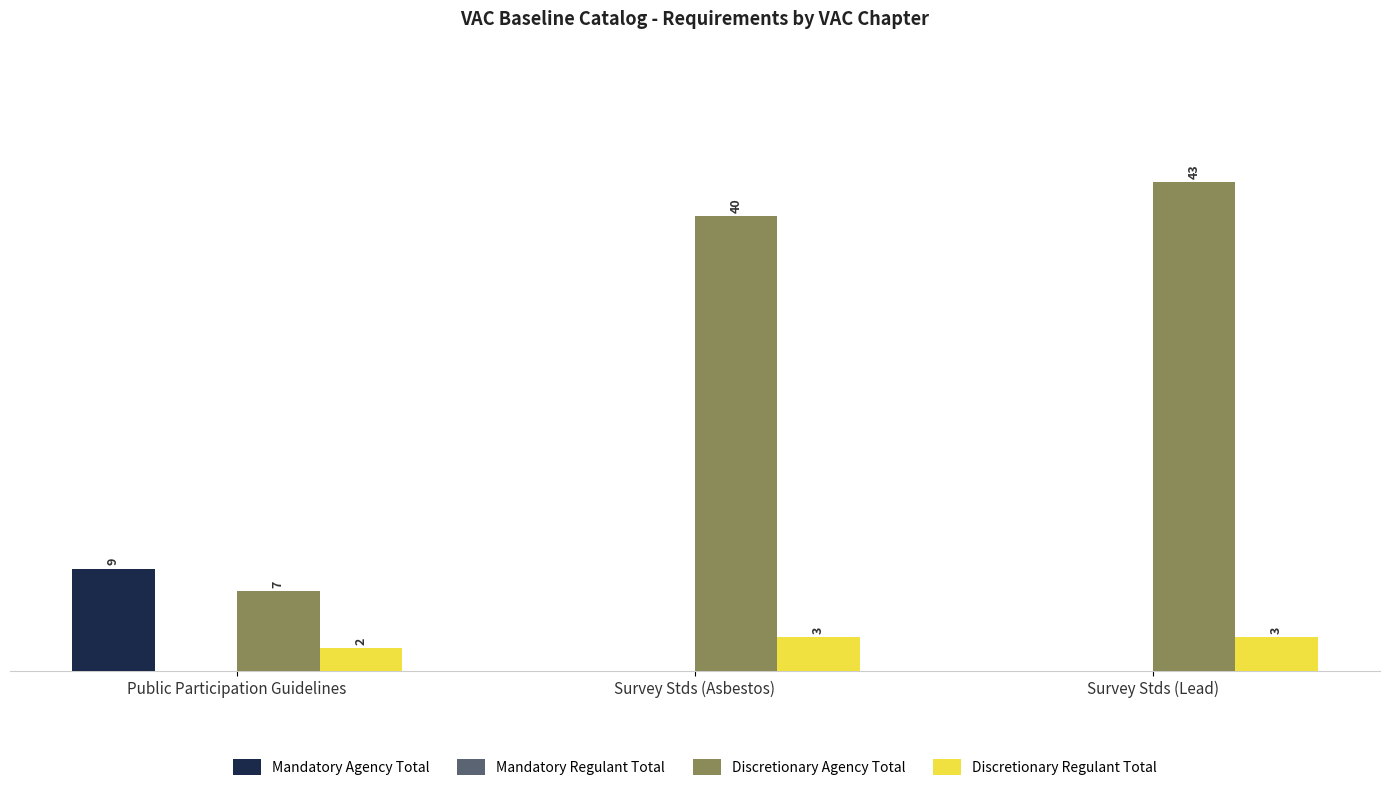

Which category has the highest value in the Mandatory Agency Total series?

Public Participation Guidelines